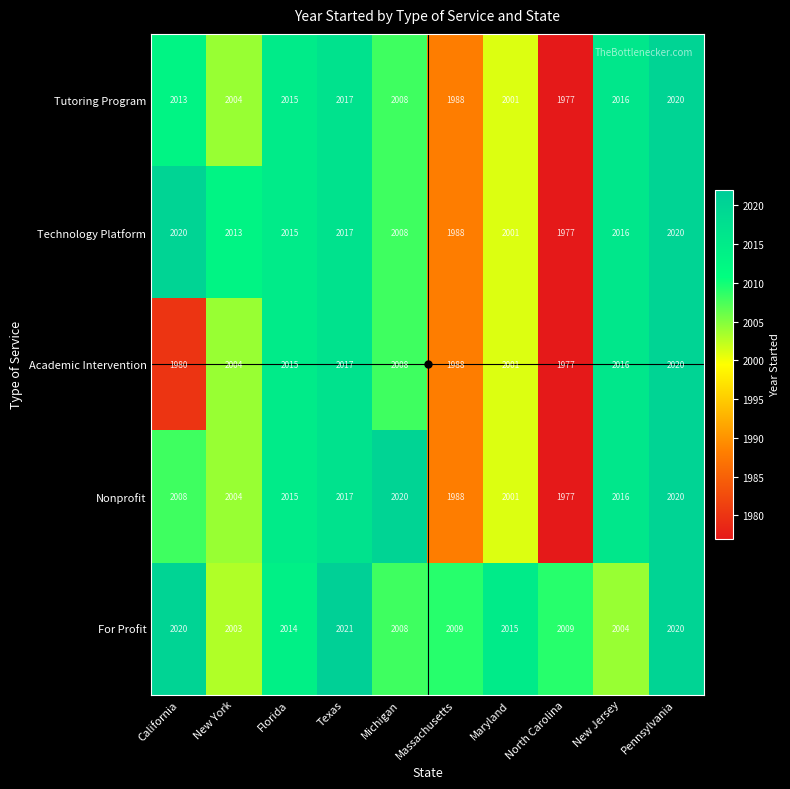

What is the difference between the highest and lowest values at Texas?

4